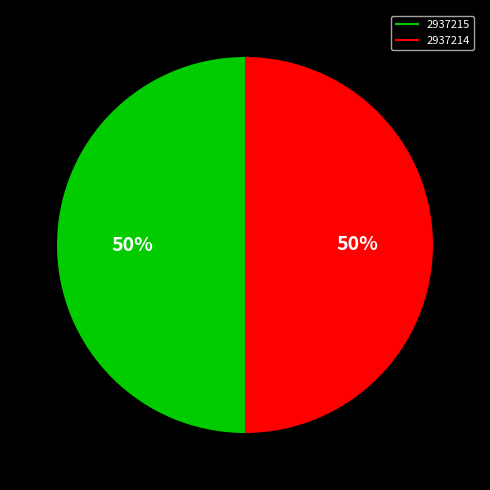

What is the ratio of the value at 2937215 to the value at 2937214?

1.0